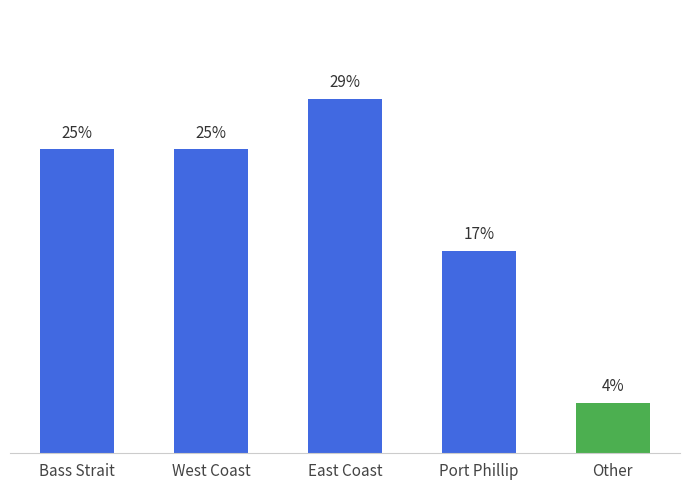

Rank the categories by value from highest to lowest.

East Coast, Bass Strait, West Coast, Port Phillip, Other